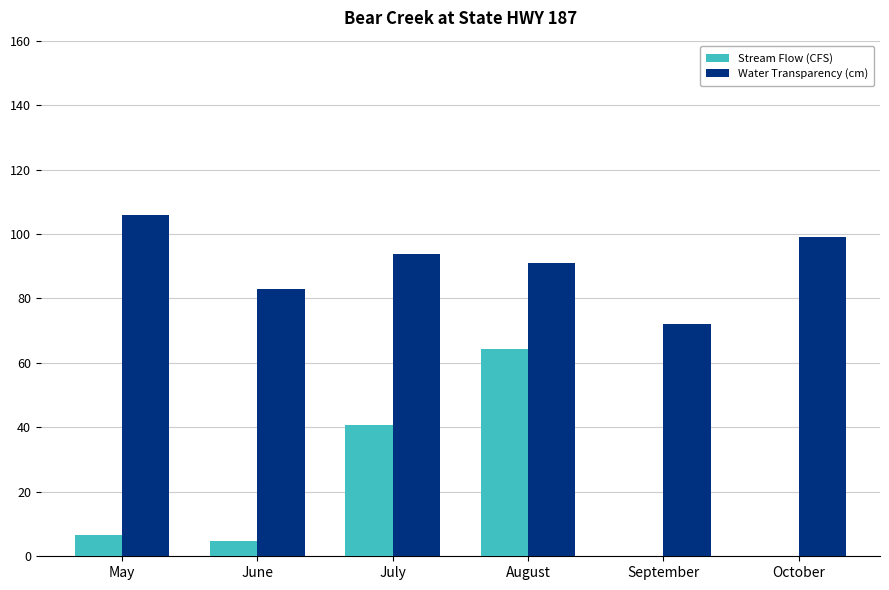

True or false: Water Transparency (cm) has a value of 22.5 at May.

False